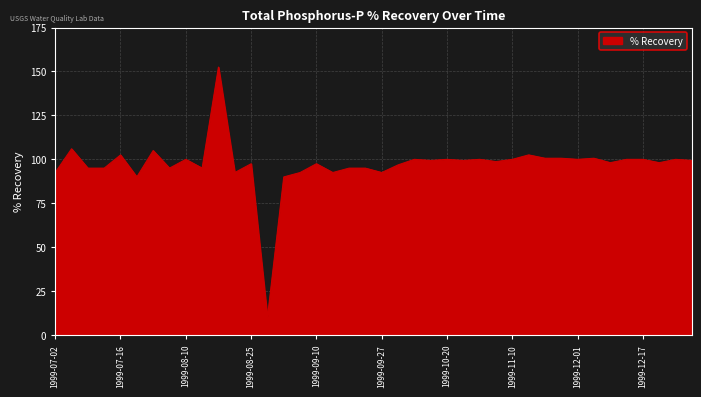

What is the smallest value displayed?

10.0